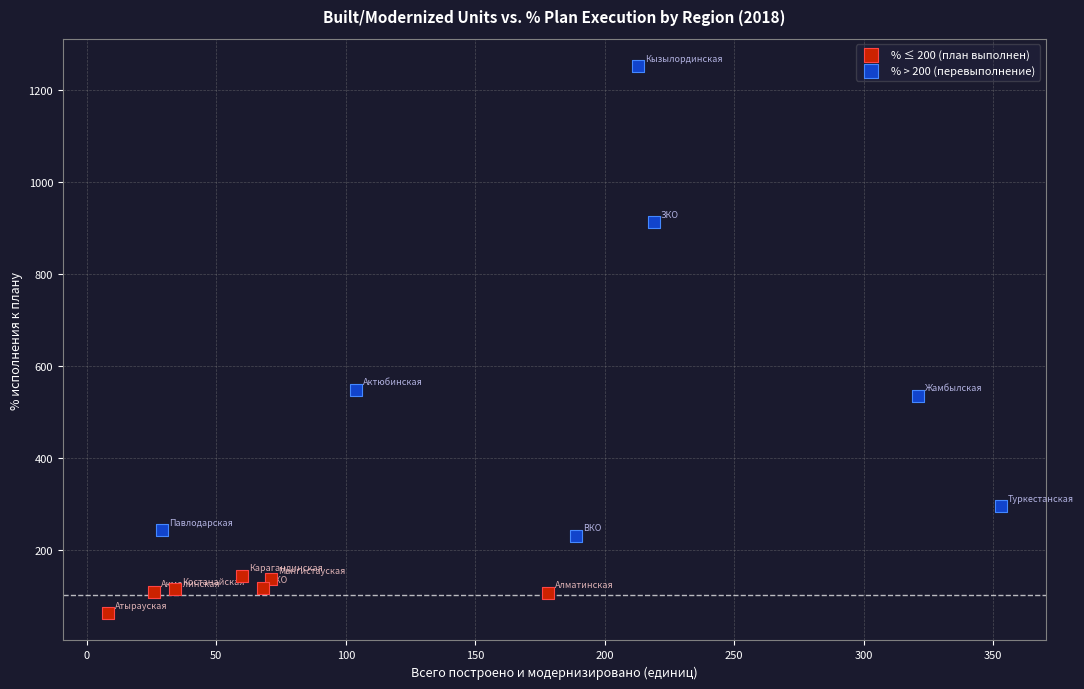

Which series has the largest Y range (max minus min)?

% > 200 (перевыполнение)